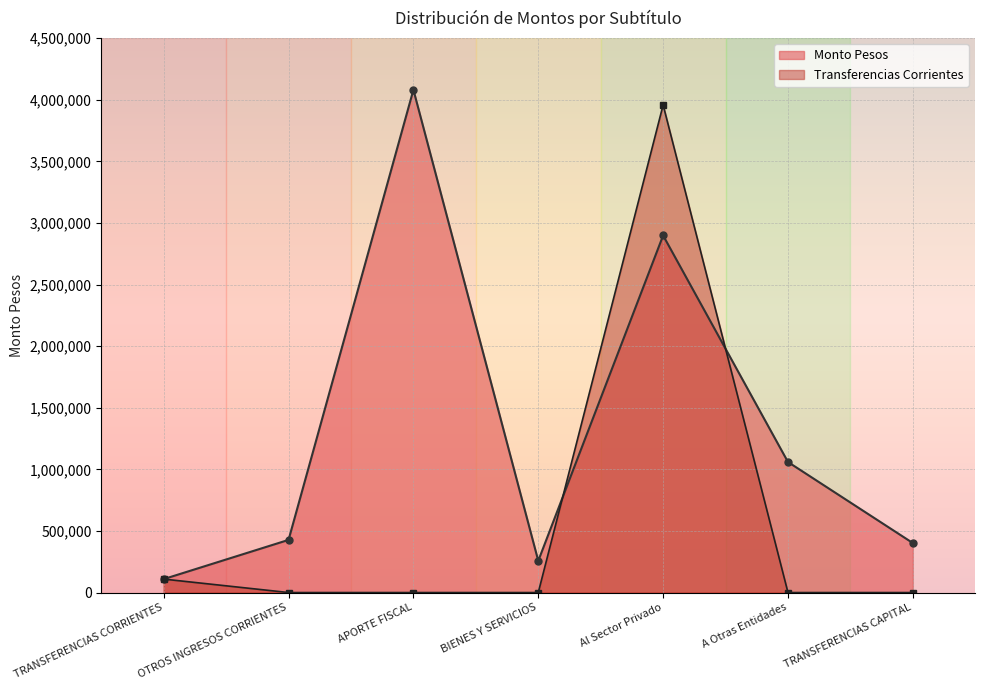

What is the sum of the Monto Pesos values at A Otras Entidades and OTROS INGRESOS CORRIENTES?

1487110